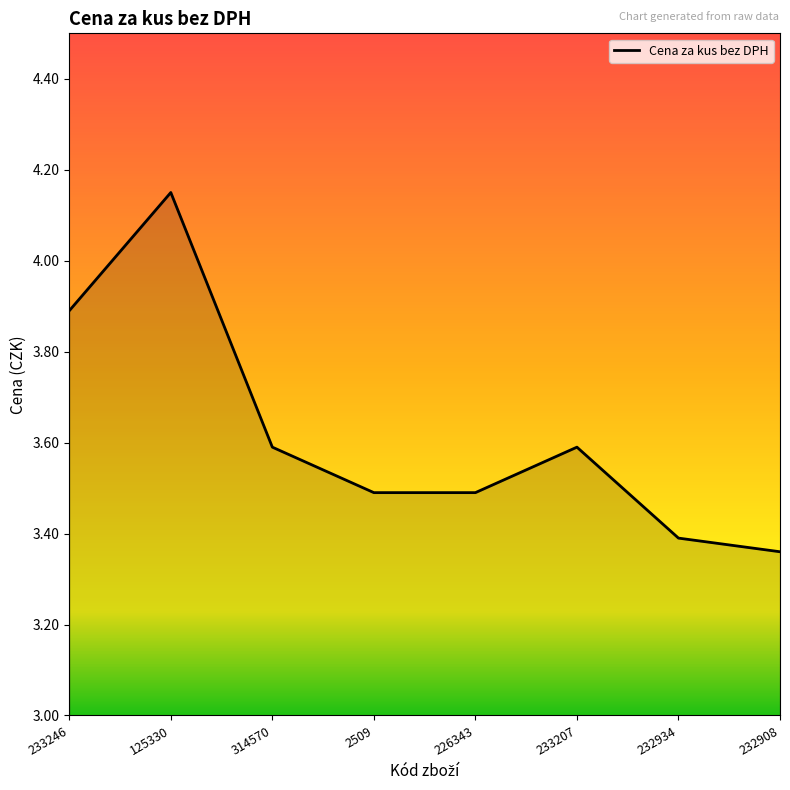

How many values are between 3 and 4?

7